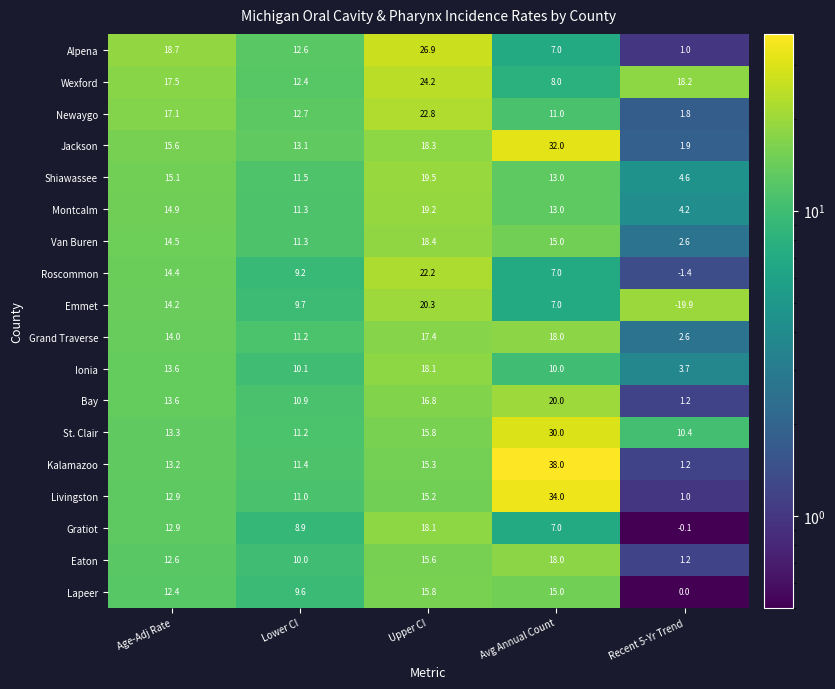

The Lapeer series shows 4.3 at Age-Adj Rate. True or false?

False